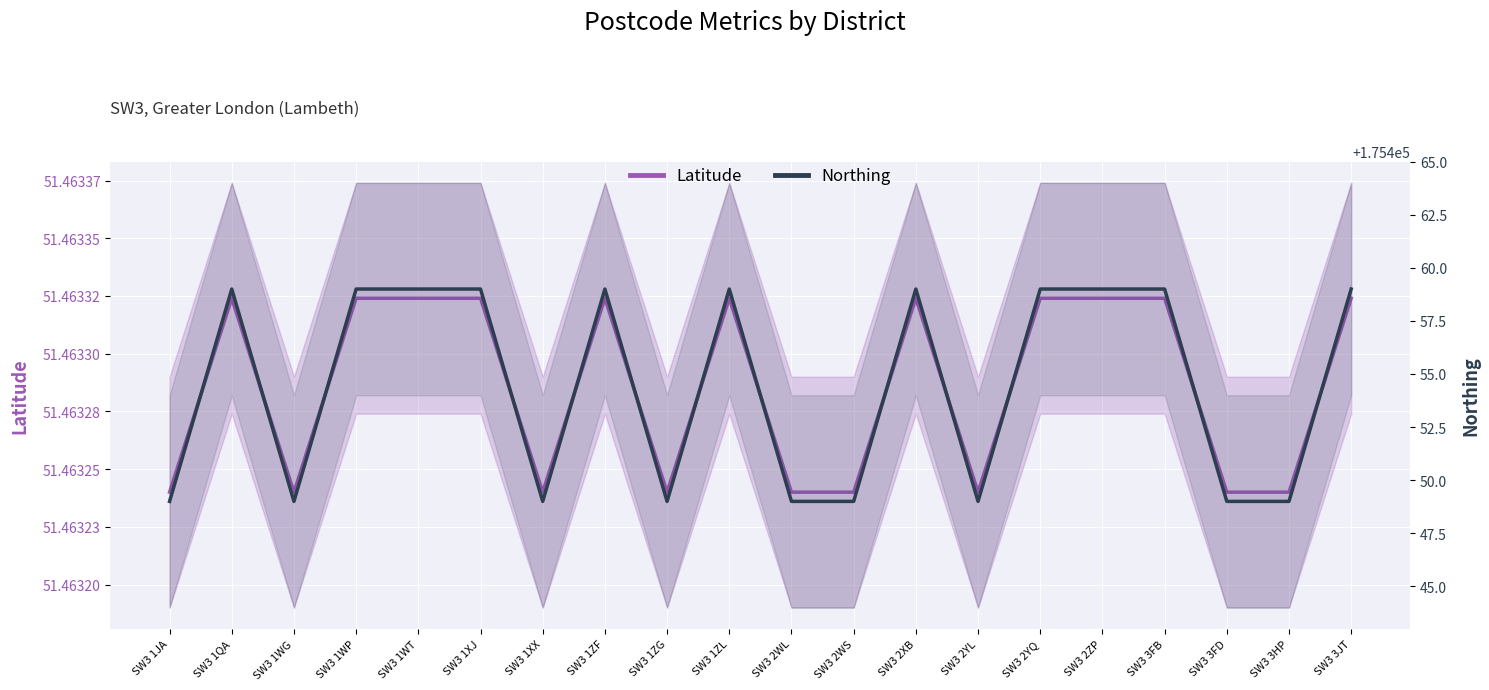

What is the smallest value displayed?

51.5